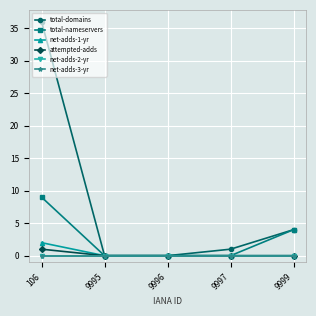

Is this an area chart (filled region under the line)?

No